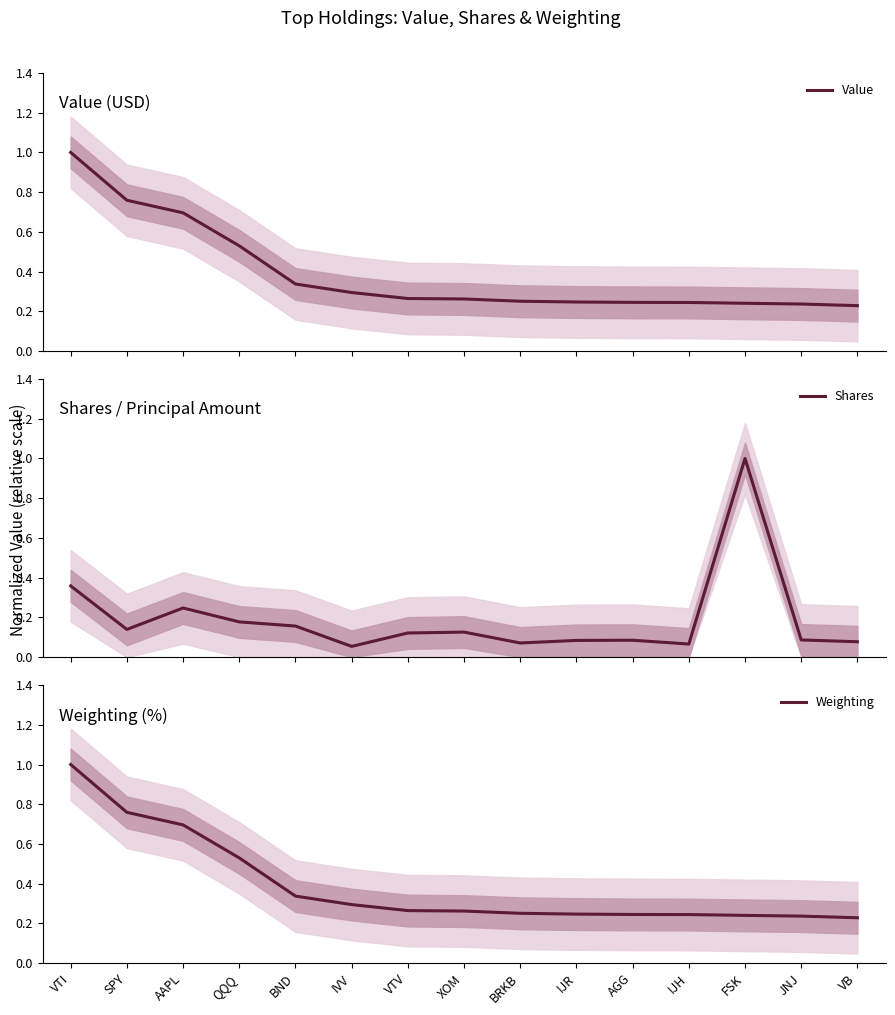

How many times do Shares and Value cross each other?

2